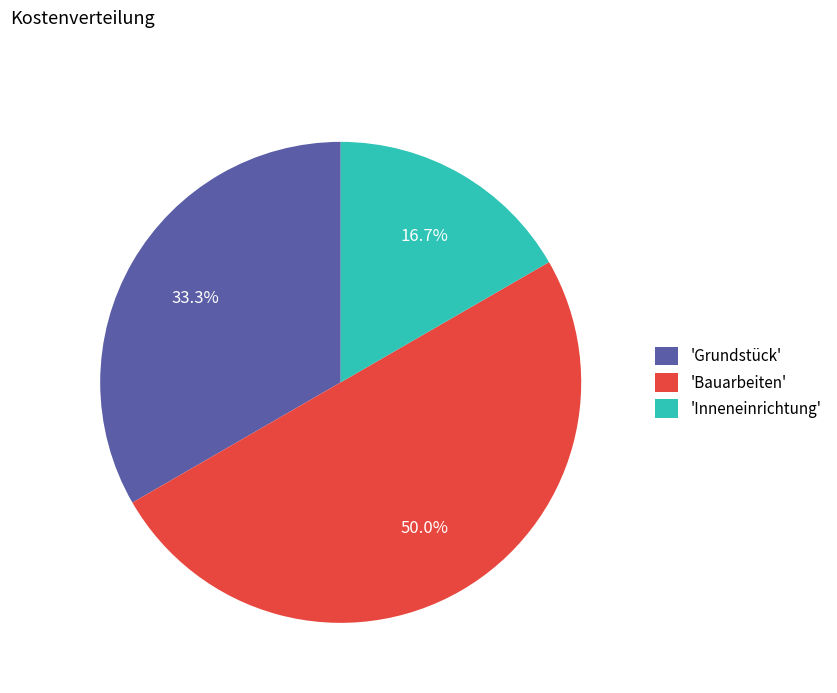

How many slices are in this pie chart?

3